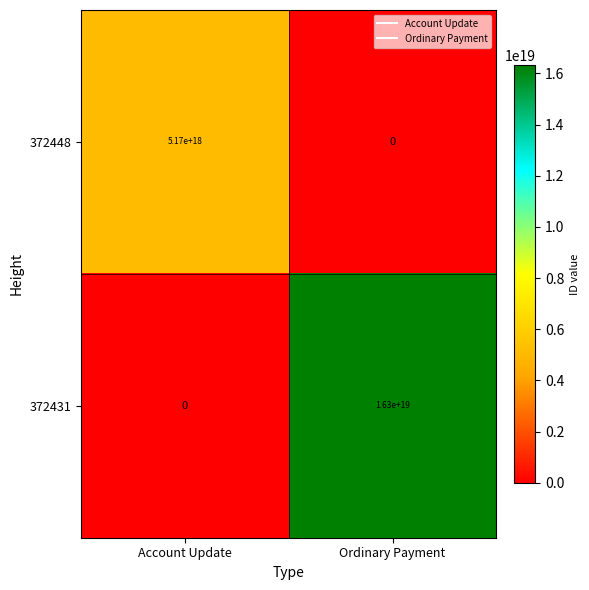

Where is 372448 nearest to the value 2585000000000000000?

Account Update